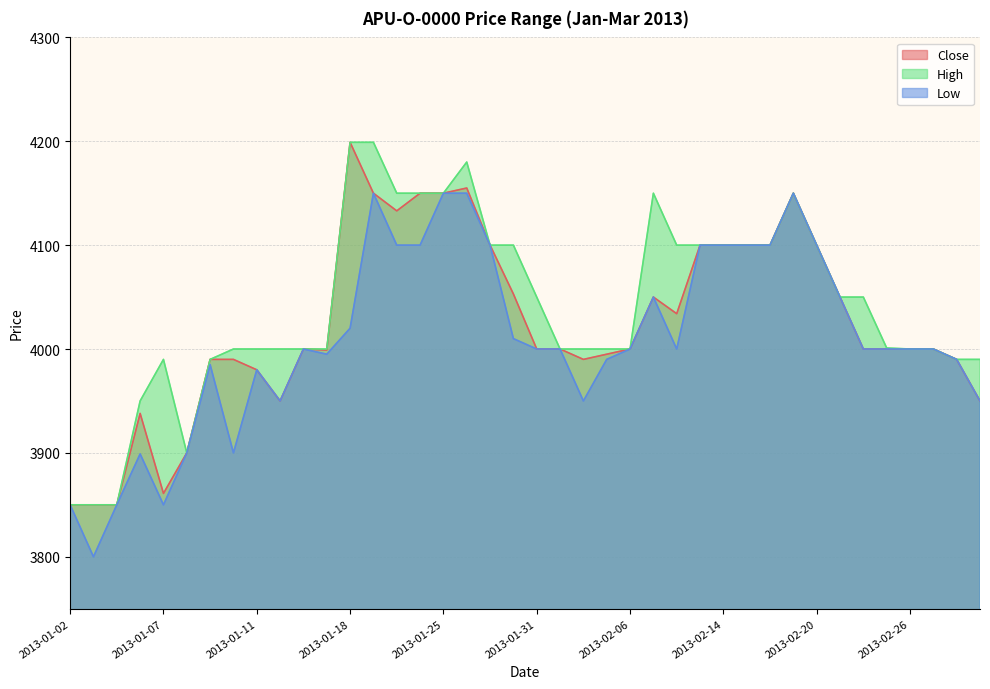

List the series in order of their peak value, lowest first.

Low, Close, High